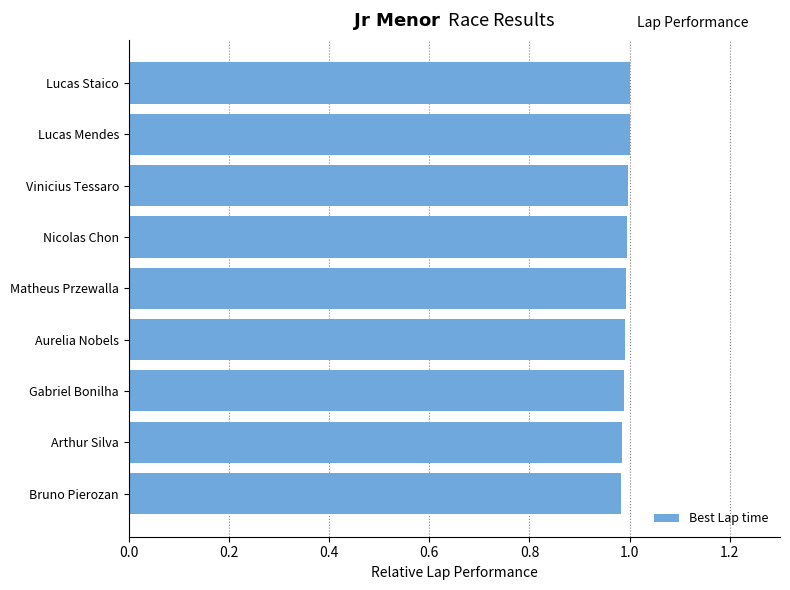

True or false: the data shows 1.7 at Gabriel Bonilha.

False